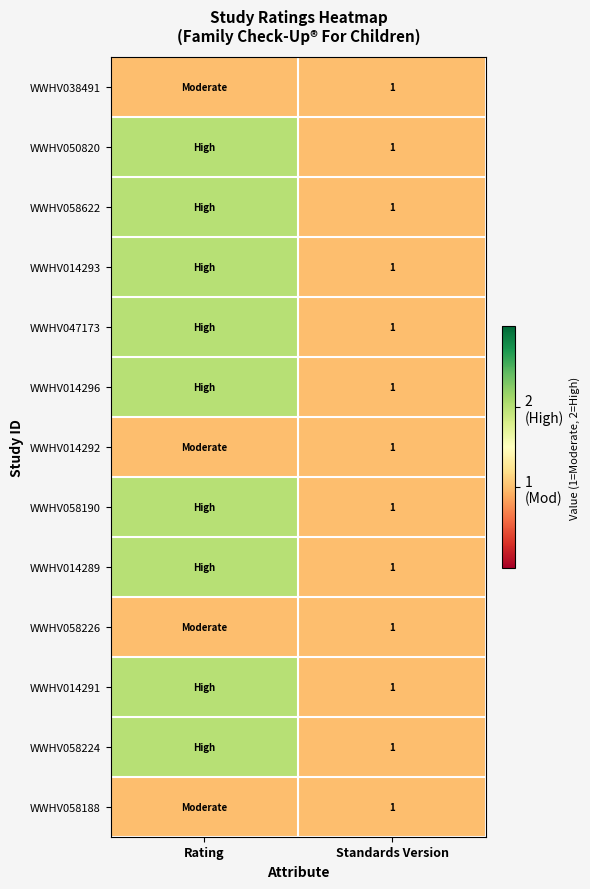

Is it true that WWHV047173 equals 0 at Standards Version?

False